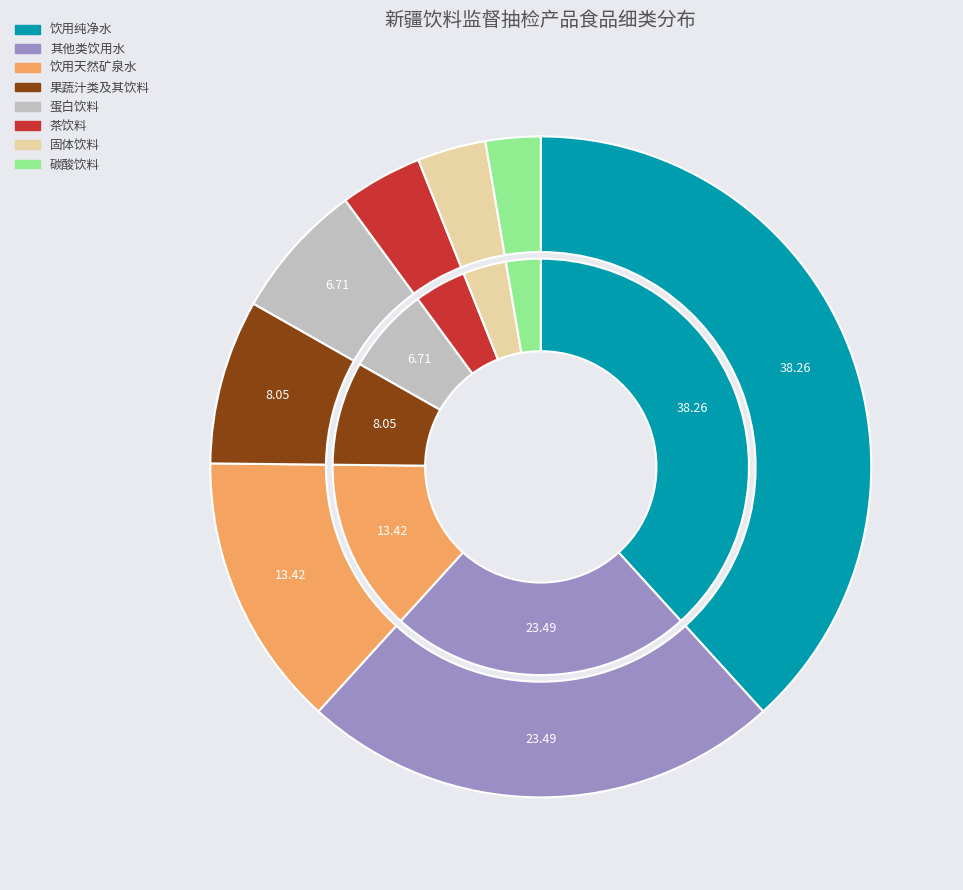

Combined, what portion of the pie is 果蔬汁类及其饮料 and 其他类饮用水?

31.5%